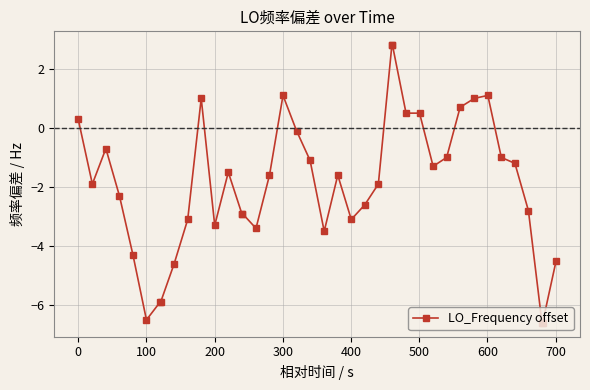

What is the greatest value displayed?

2.8